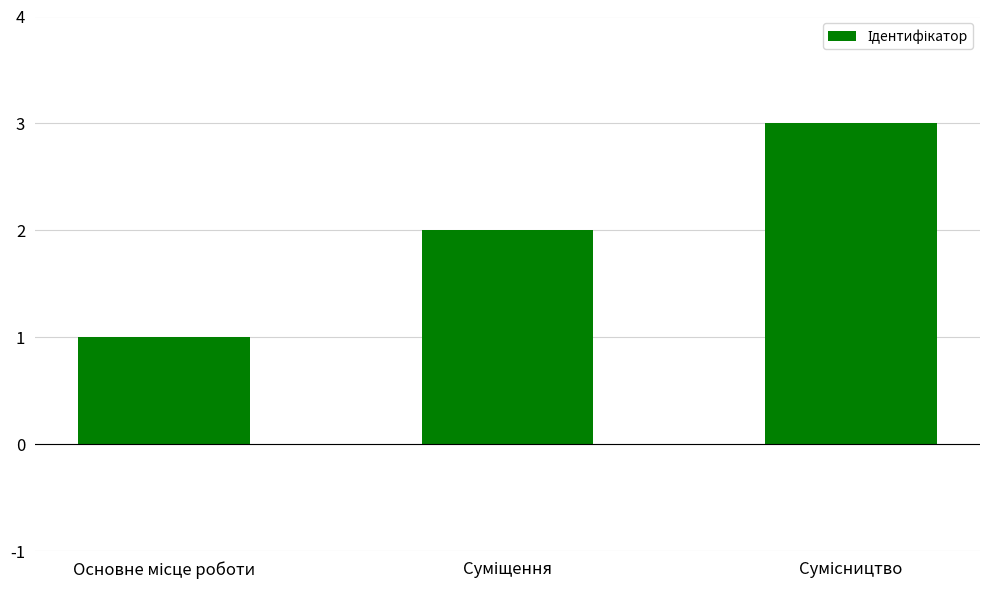

What is the sum of all values?

6